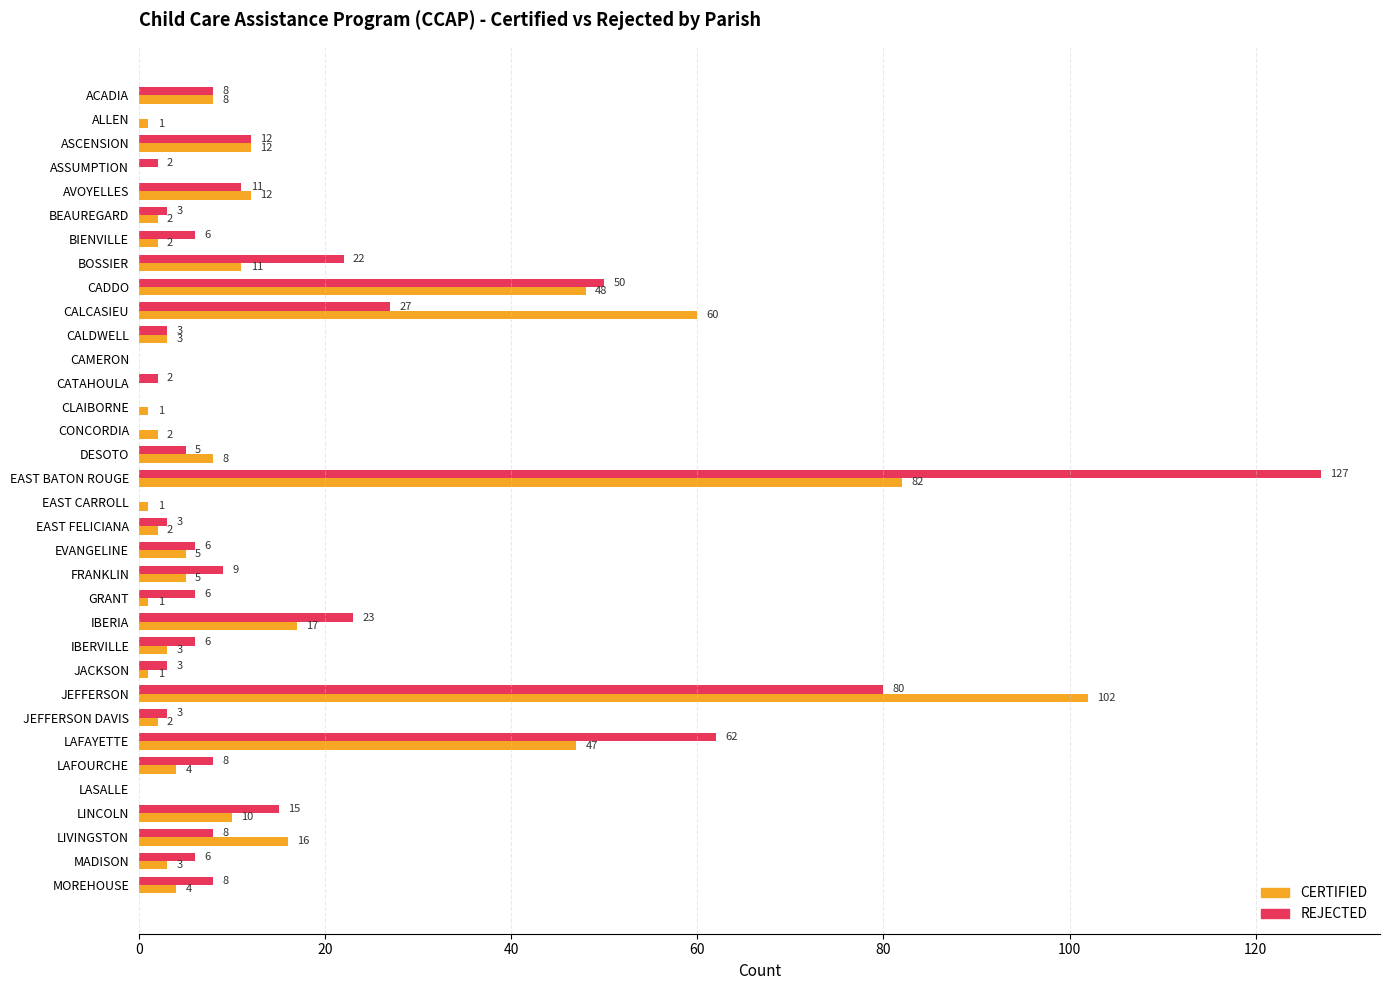

The CERTIFIED series shows 3 at CALDWELL. True or false?

True